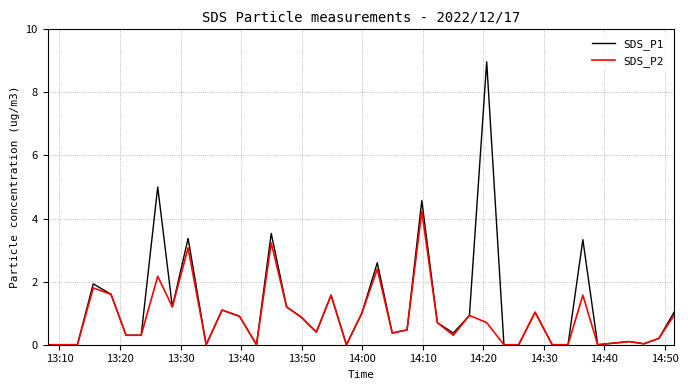

What is the maximum value shown in the chart?

9.0